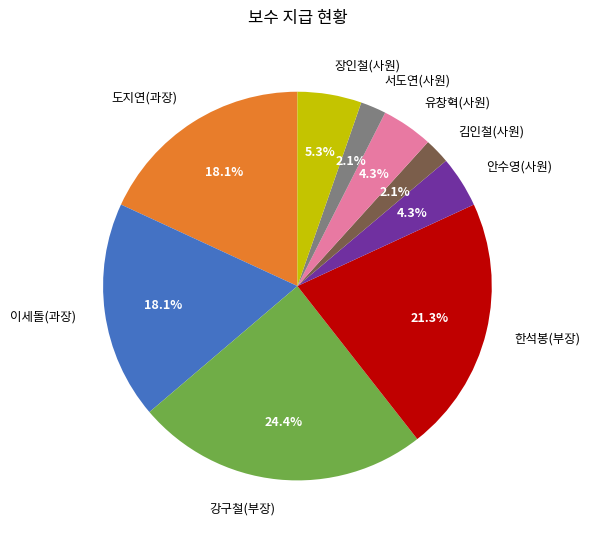

Is it true that 한석봉(부장) is 14% of the pie?

False